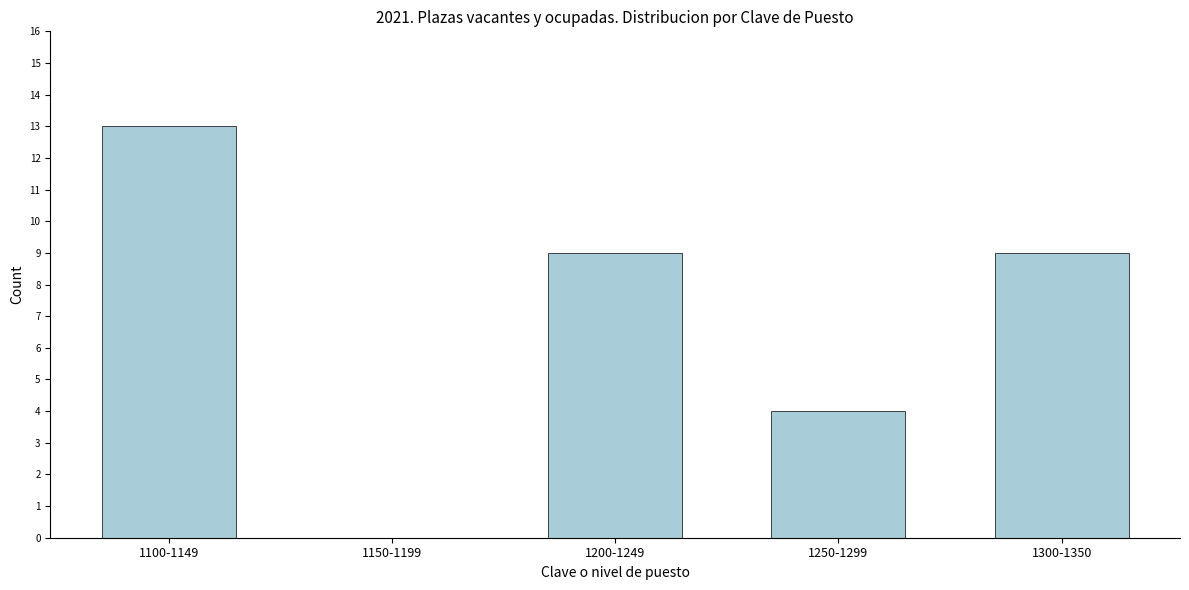

Reading right to left, transcribe all the data shown in this chart.

1300-1350=9	1250-1299=4	1200-1249=9	1150-1199=0	1100-1149=13